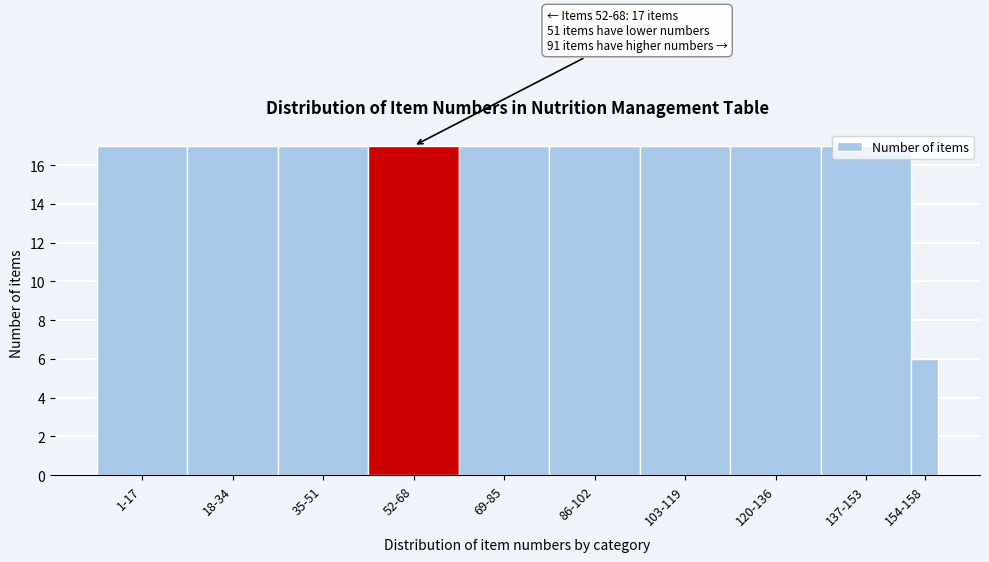

What is the sum of the values at 86-102 and 154-158?

23